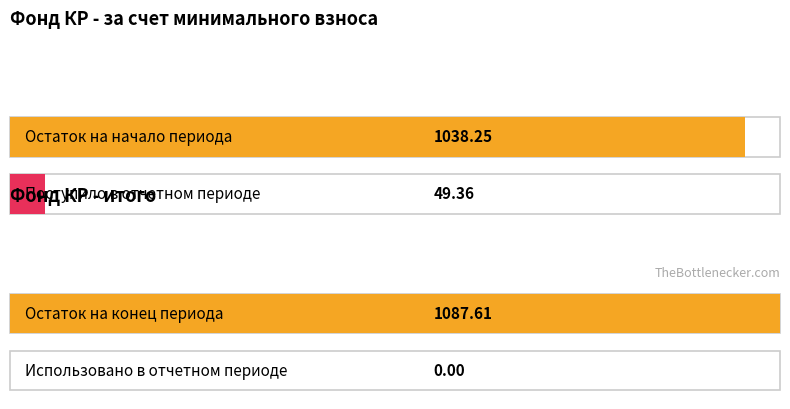

Count the number of data series in this chart.

2